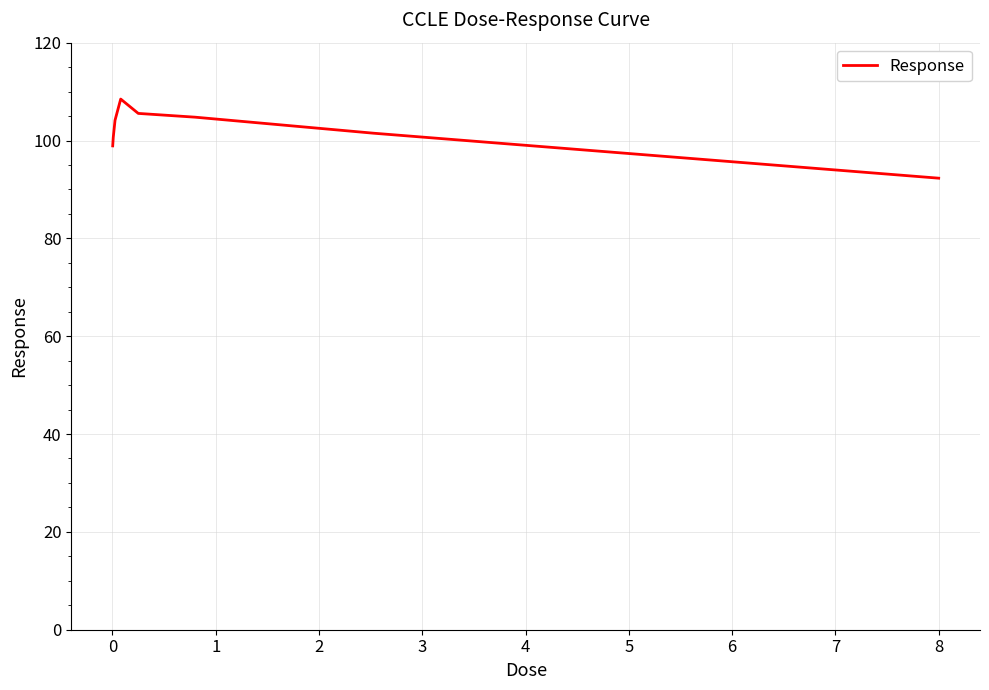

What is the average value?

102.0